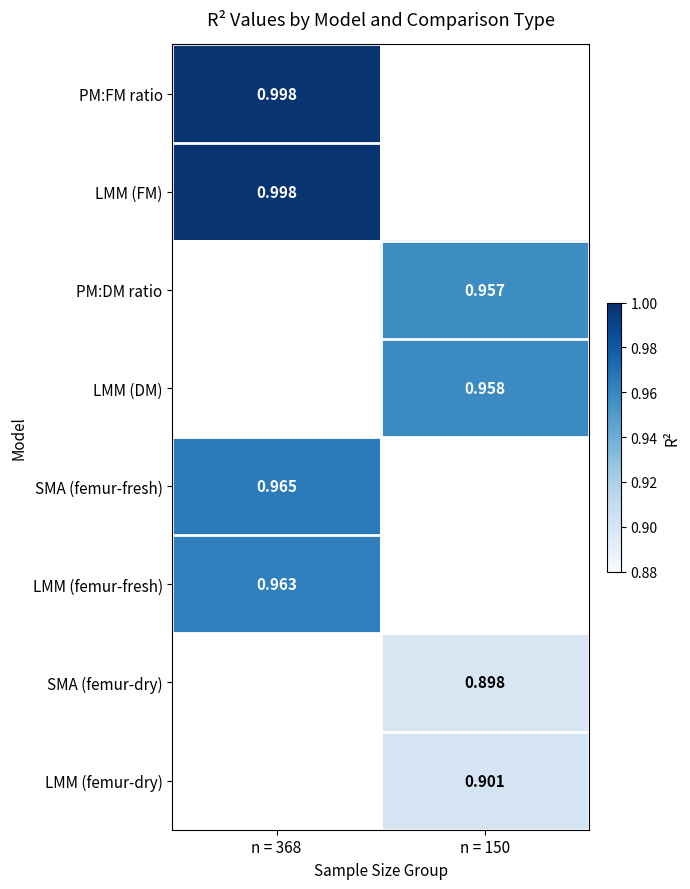

Count the number of categories in the chart.

2